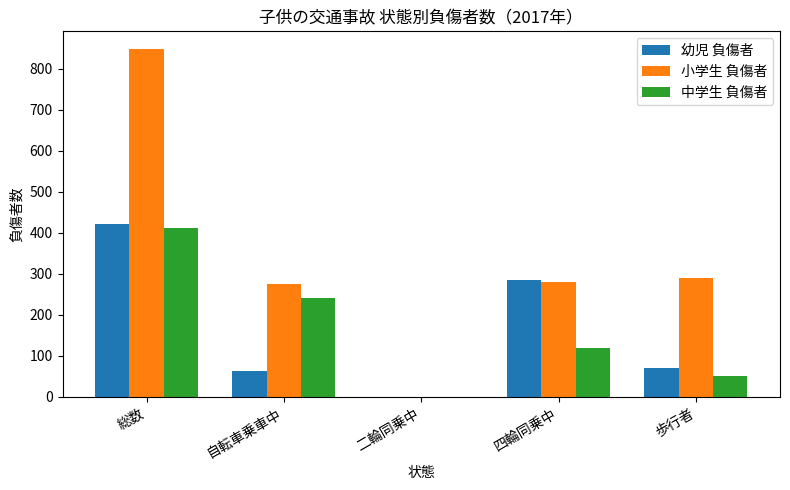

Where is 幼児 負傷者 nearest to the value 210?

四輪同乗中